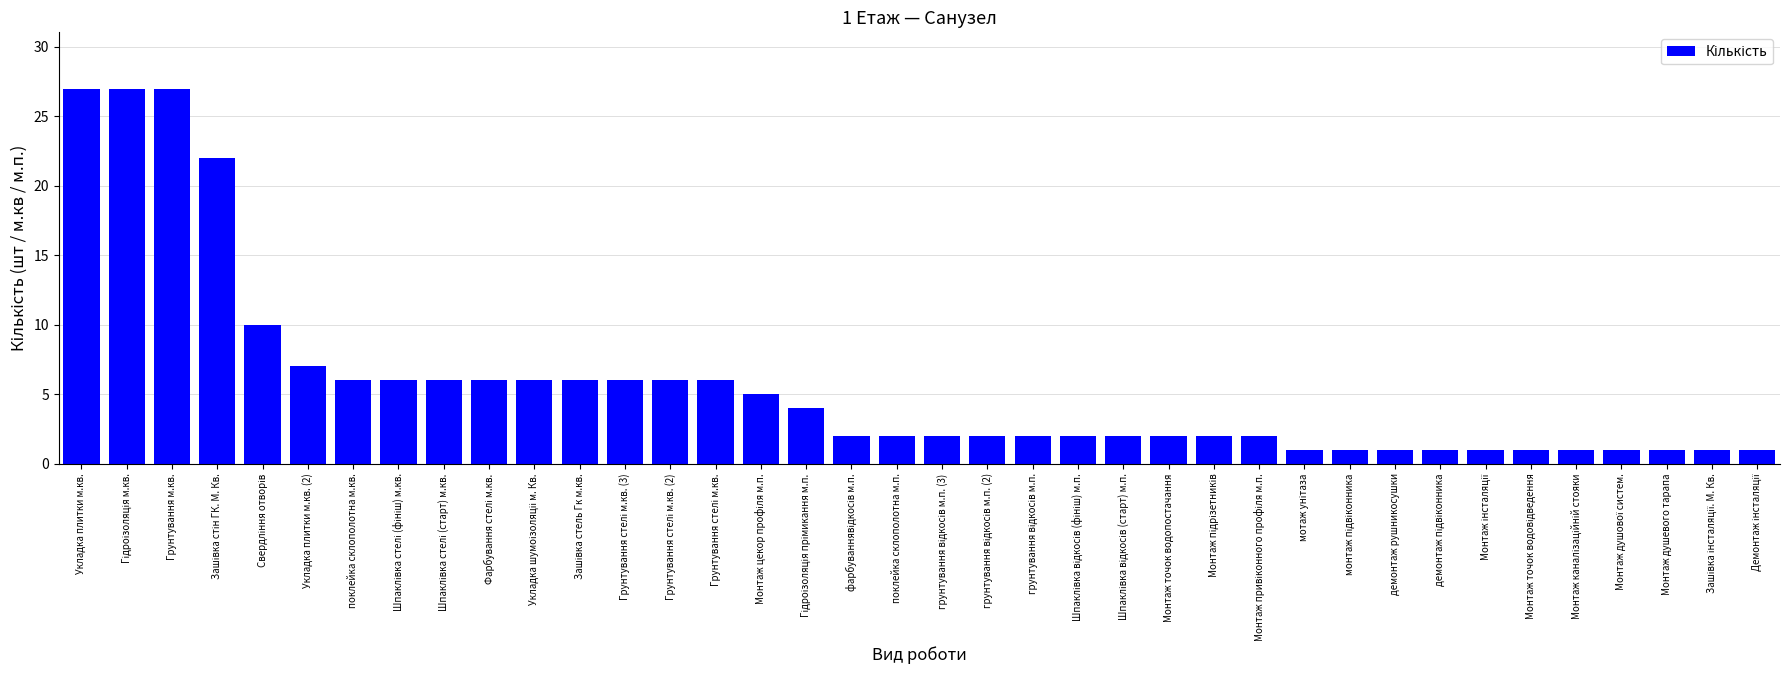

What is the value of the 3rd bar from the left?

27